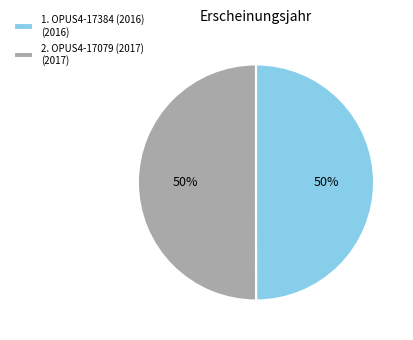

Approximately how many times larger is the value at 1. OPUS4-17384 (2016) (2016) compared to 2. OPUS4-17079 (2017) (2017)?

1.0